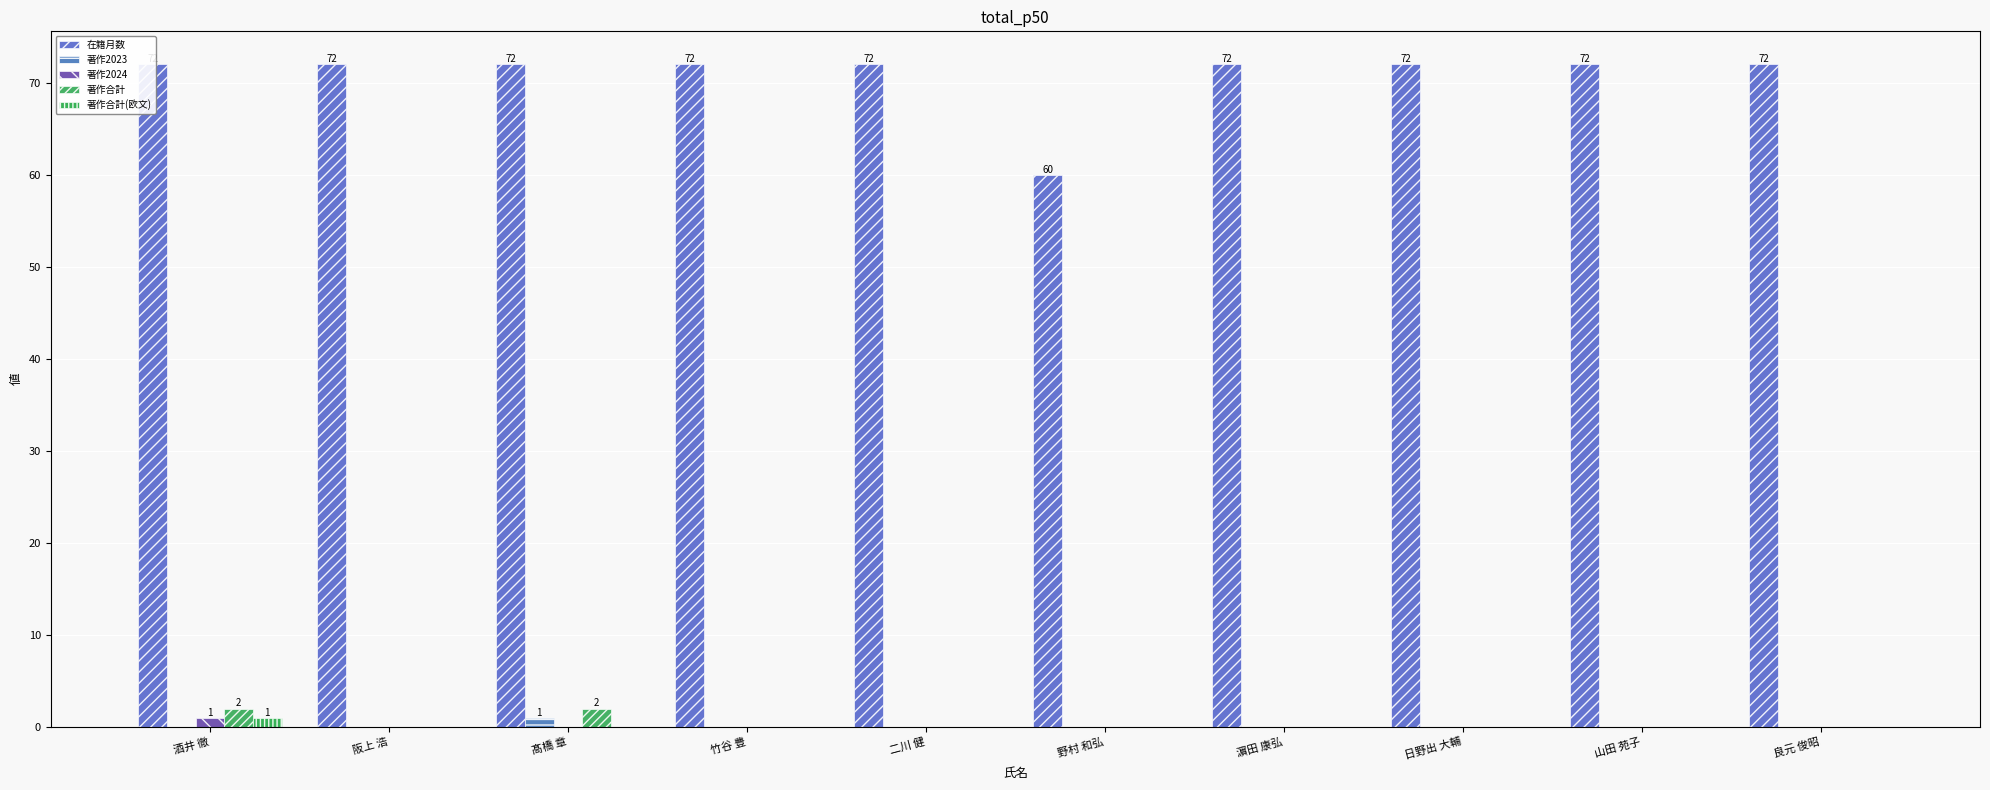

What value does the 在籍月数 series have at 野村 和弘, to the nearest 10?

60